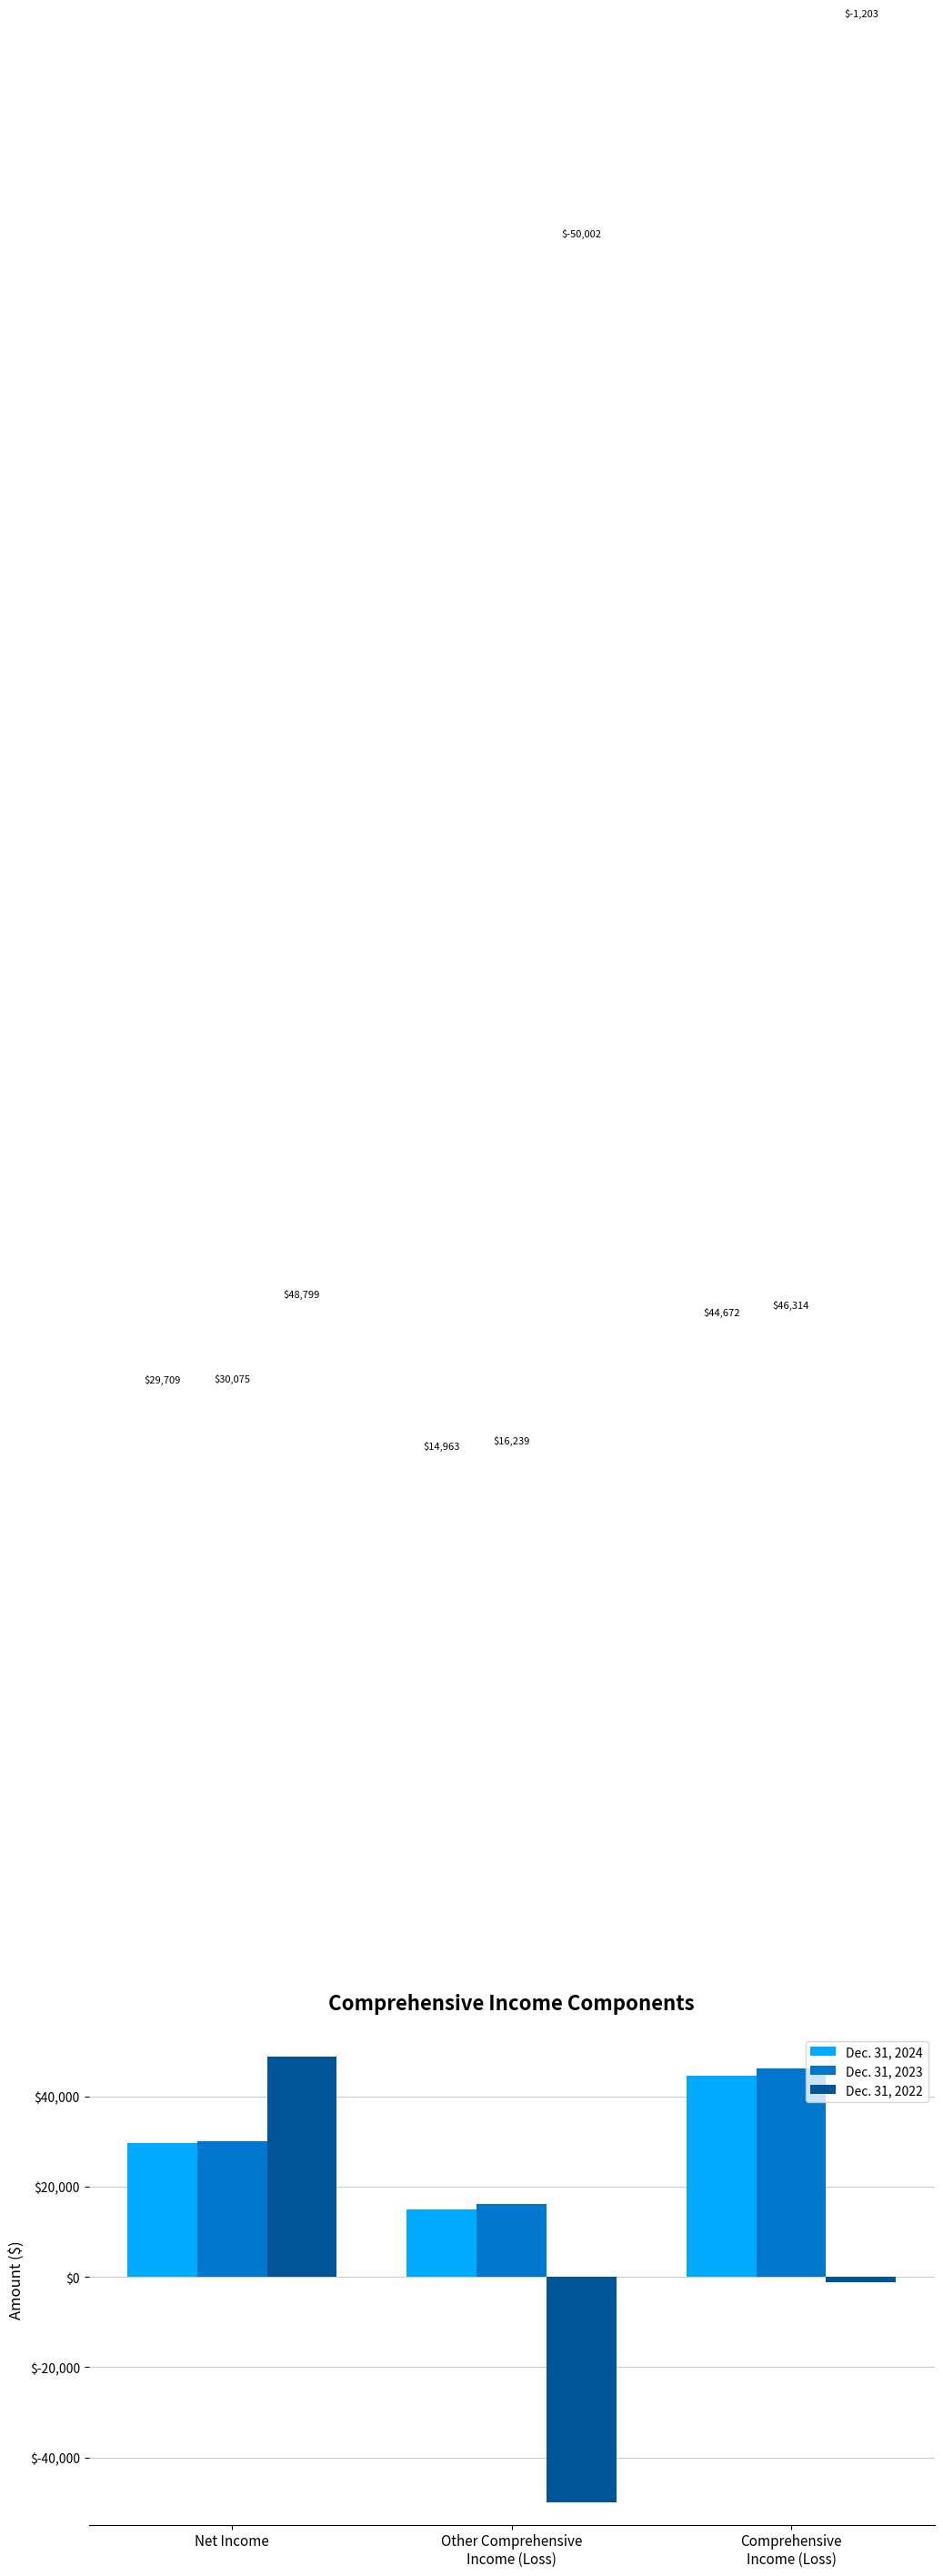

Reading left to right, extract all data points from this chart.

Dec. 31, 2024: Net Income=29709	Other Comprehensive
Income (Loss)=14963	Comprehensive
Income (Loss)=44672
Dec. 31, 2023: Net Income=30075	Other Comprehensive
Income (Loss)=16239	Comprehensive
Income (Loss)=46314
Dec. 31, 2022: Net Income=48799	Other Comprehensive
Income (Loss)=-50002	Comprehensive
Income (Loss)=-1203